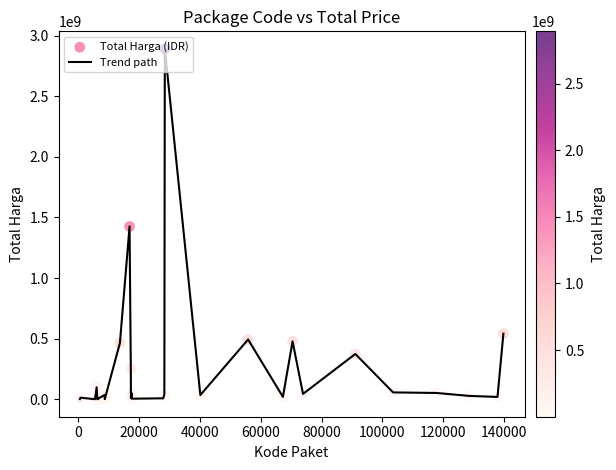

What is the difference between the maximum and minimum values?

2892044000